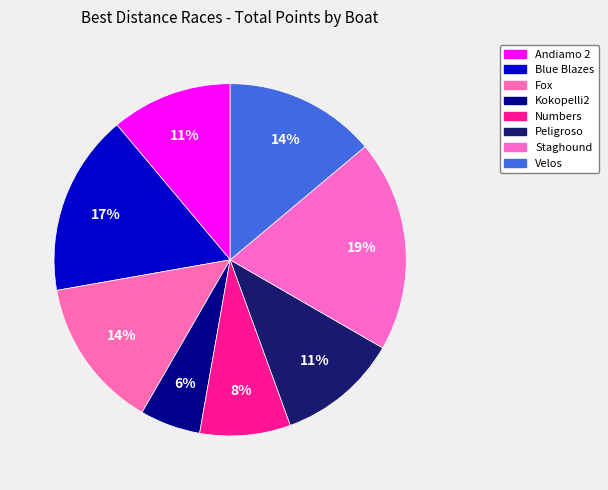

What is the largest slice in the pie chart?

Staghound